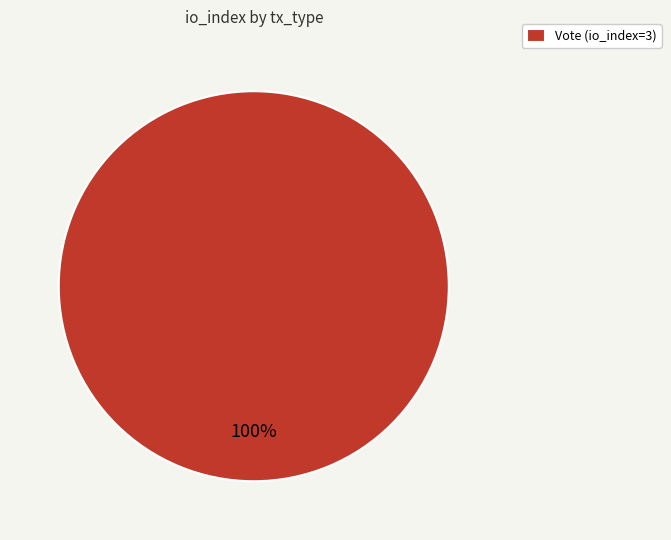

What is the majority slice?

Vote (io_index=3)